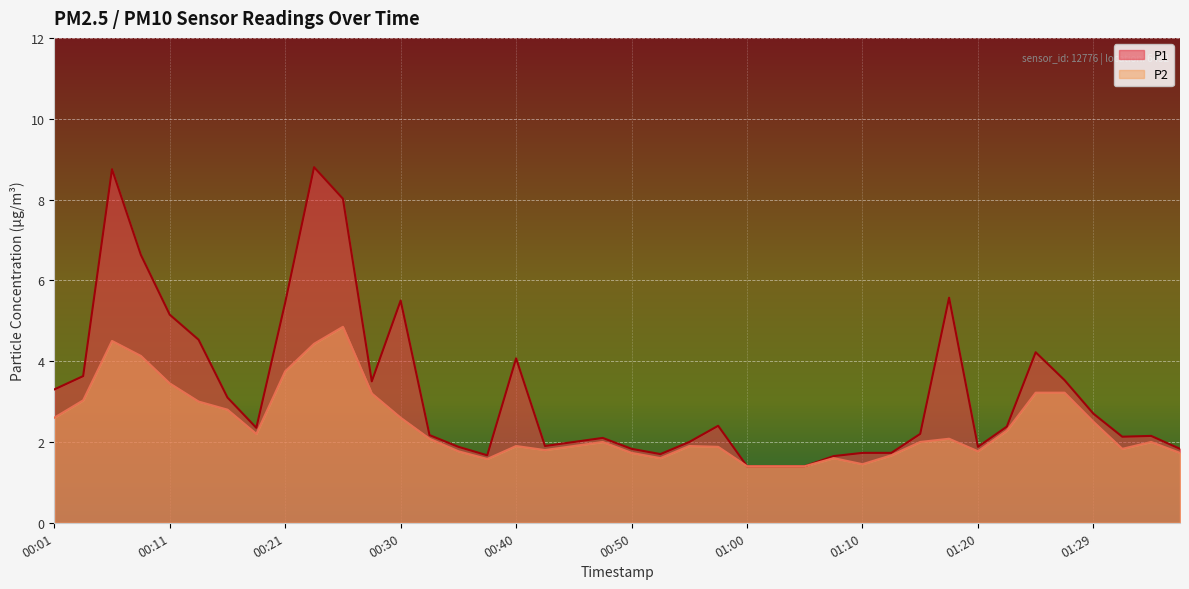

True or false: P2 has more than 2 points higher than both neighbors.

True